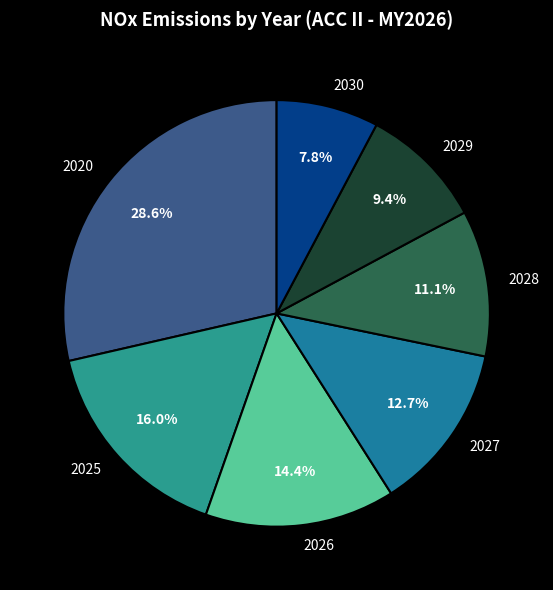

How much of the chart is everything except 2030?

92.2%